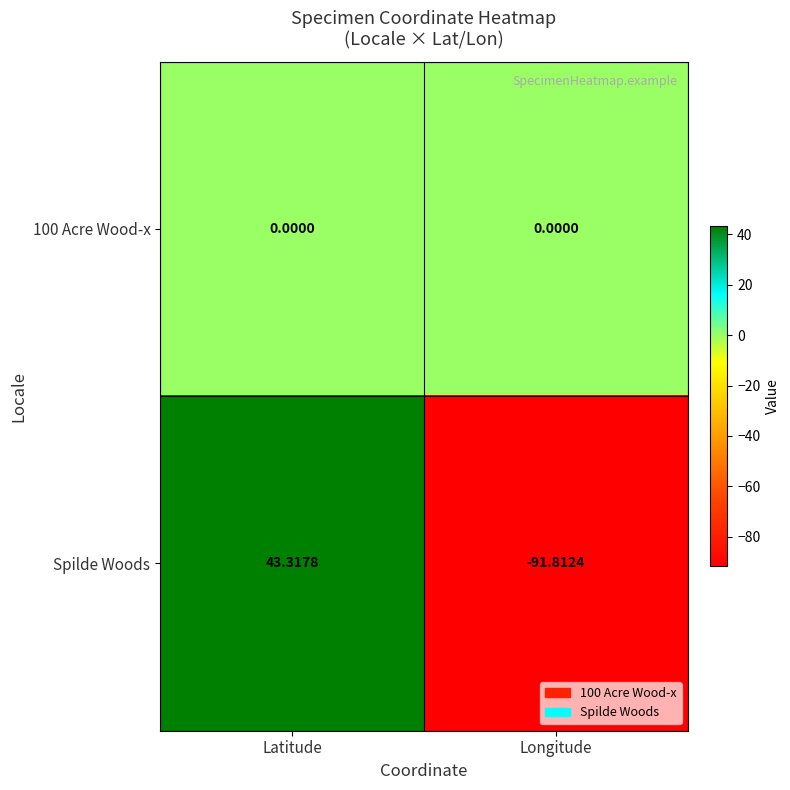

Count the number of data series in this chart.

2